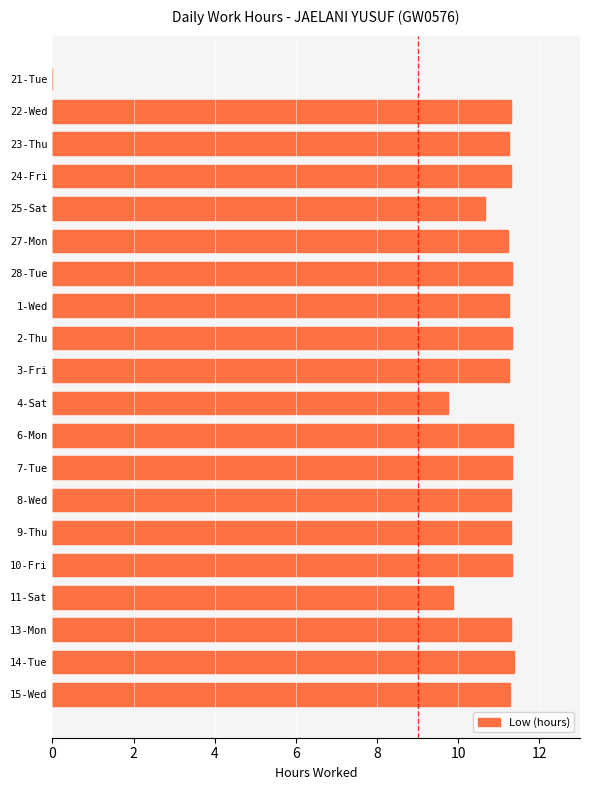

What is the sum of all values?

211.0